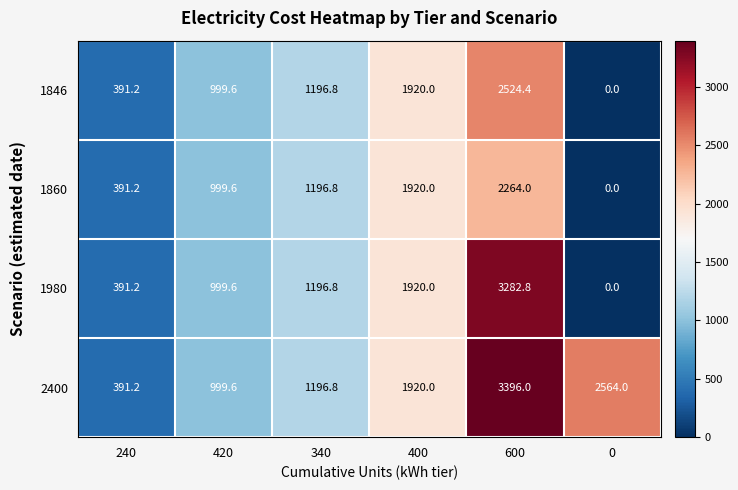

Count the number of data series in this chart.

4